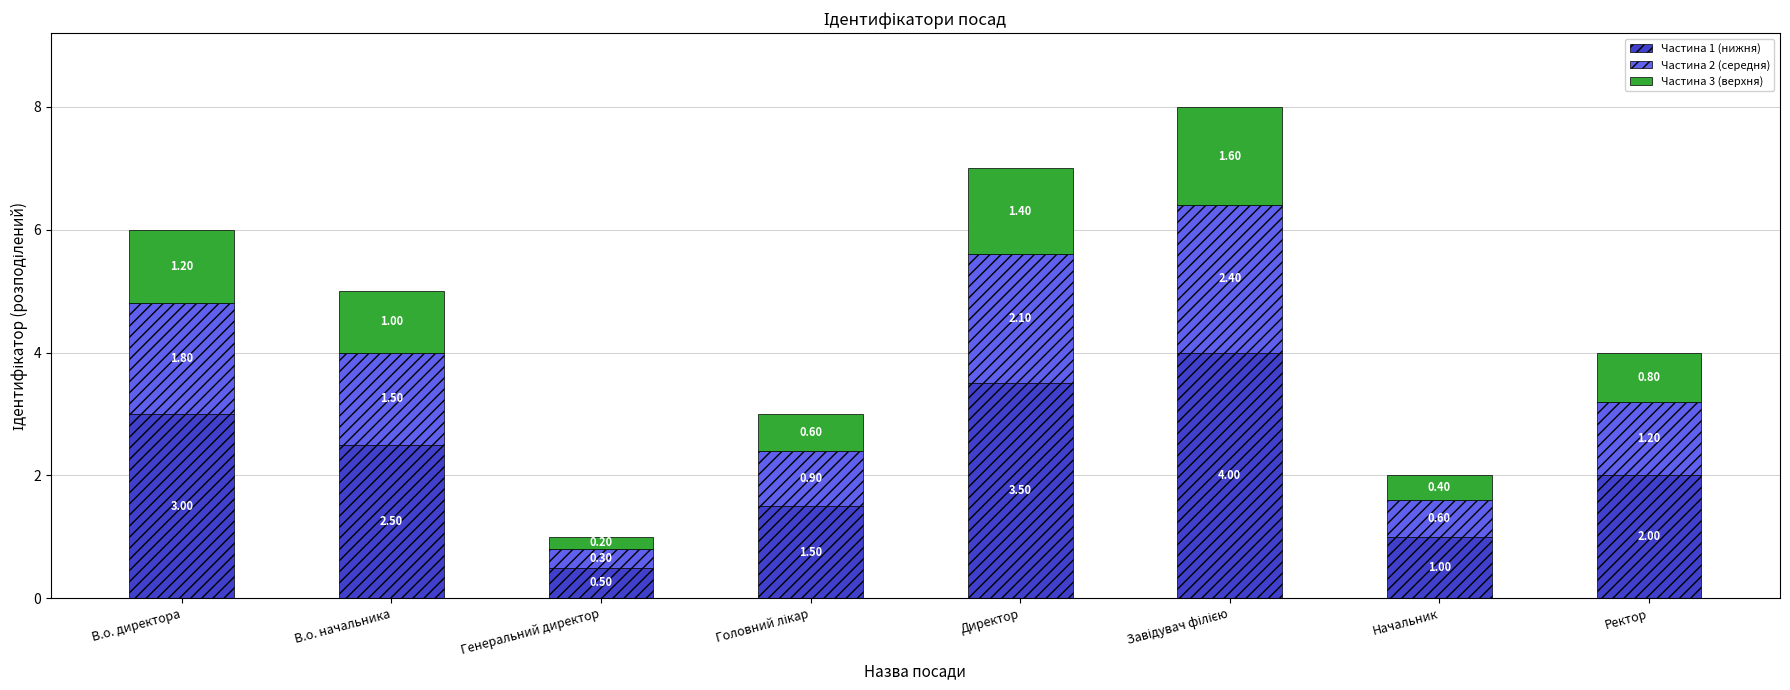

Where is Частина 1 (нижня) nearest to the value 2?

Ректор